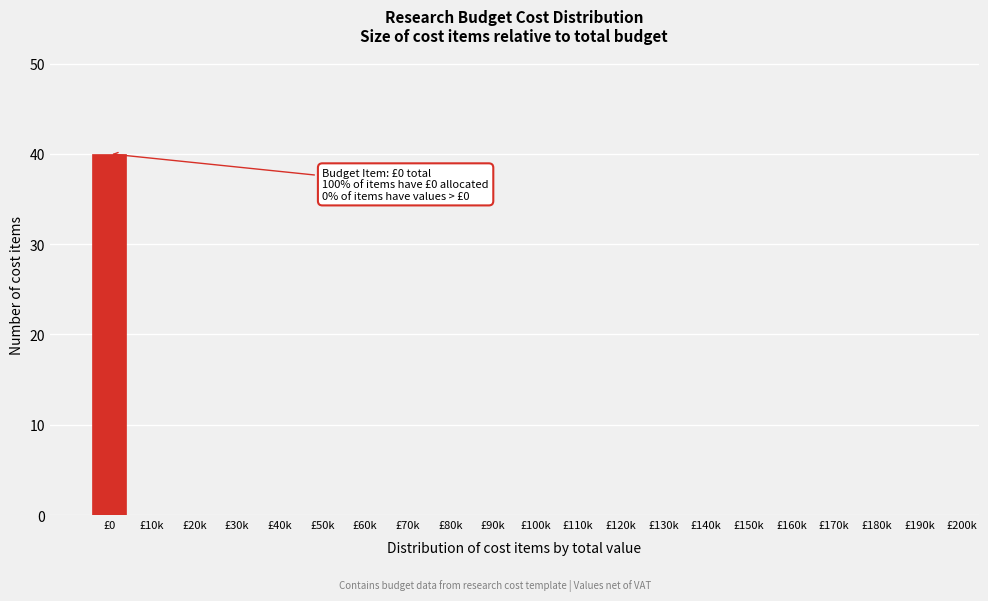

Reading right to left, extract all data points from this chart.

£190k=0	£180k=0	£170k=0	£160k=0	£150k=0	£140k=0	£130k=0	£120k=0	£110k=0	£100k=0	£90k=0	£80k=0	£70k=0	£60k=0	£50k=0	£40k=0	£30k=0	£20k=0	£10k=0	£0=40